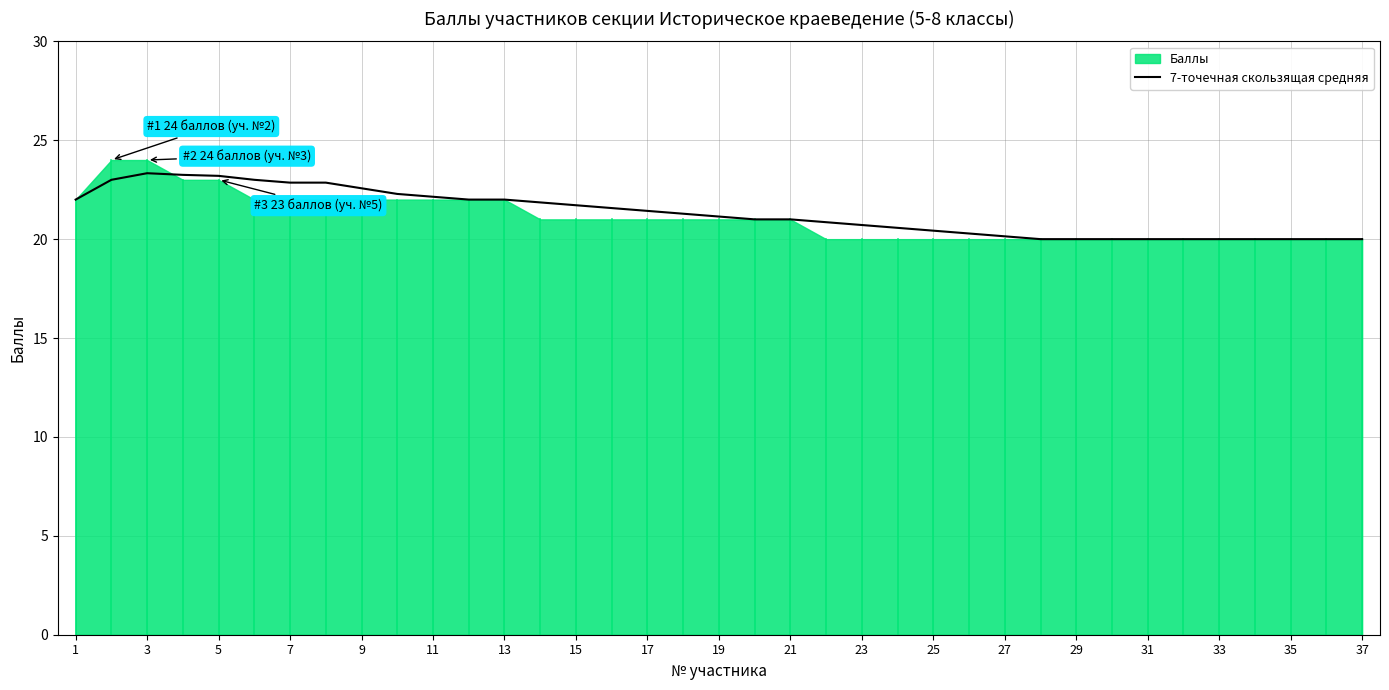

True or false: 7-точечная скользящая средняя has a value of 31.3 at 31.

False